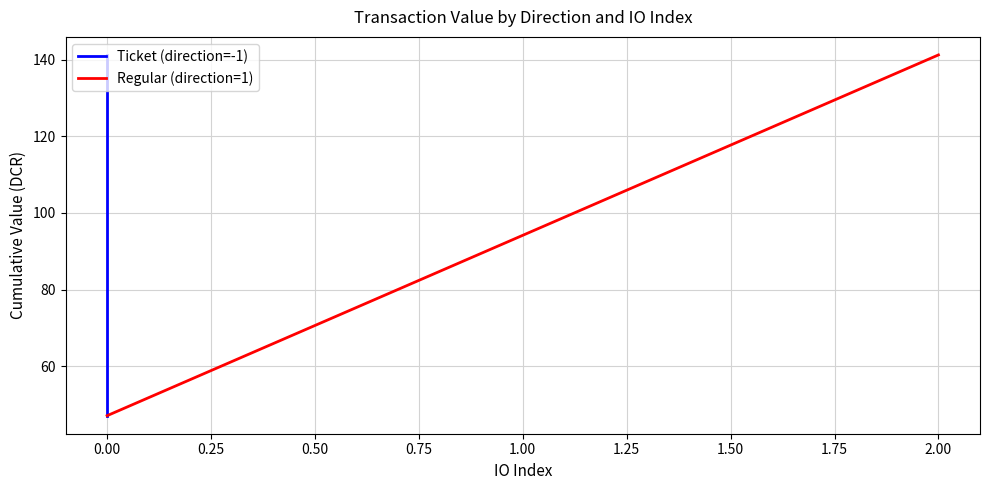

Rank the categories by Regular (direction=1) value from highest to lowest.

2.00, 1.00, 0.00